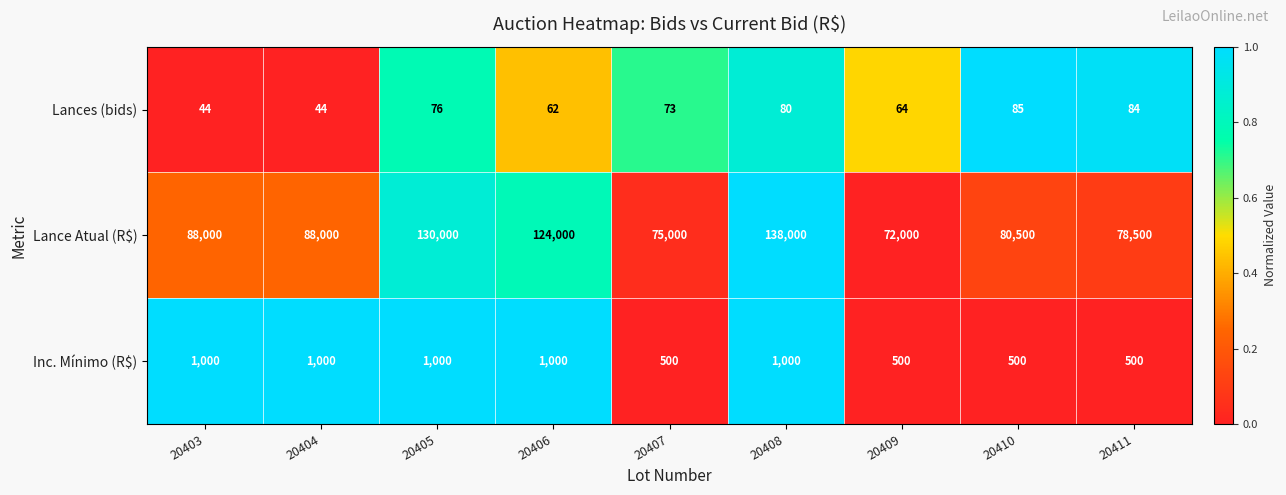

List the series in order of their peak value, highest first.

Lance Atual (R$), Inc. Mínimo (R$), Lances (bids)